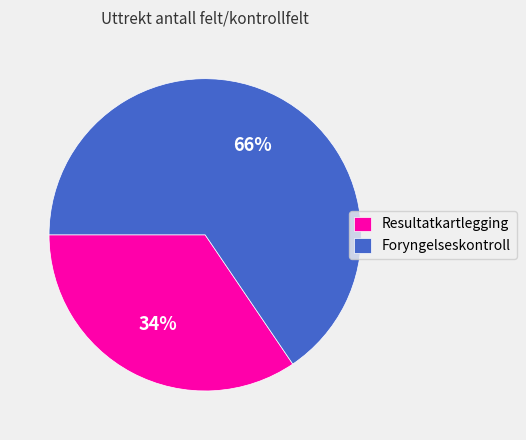

Which has a higher value, Resultatkartlegging or Foryngelseskontroll?

Foryngelseskontroll